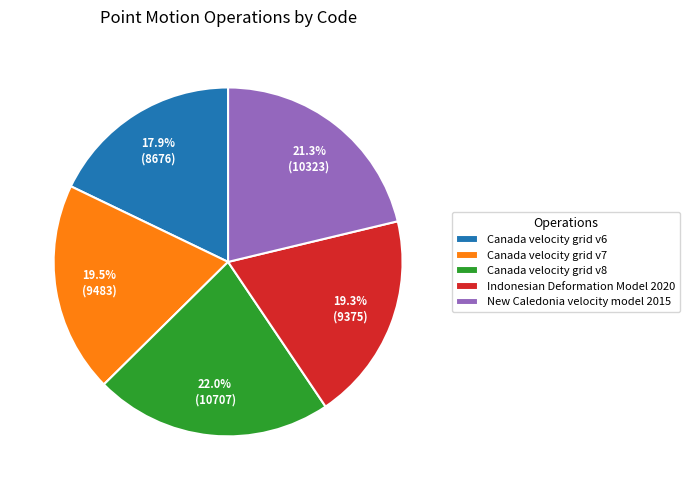

Which slice is the smallest?

Canada velocity grid v6